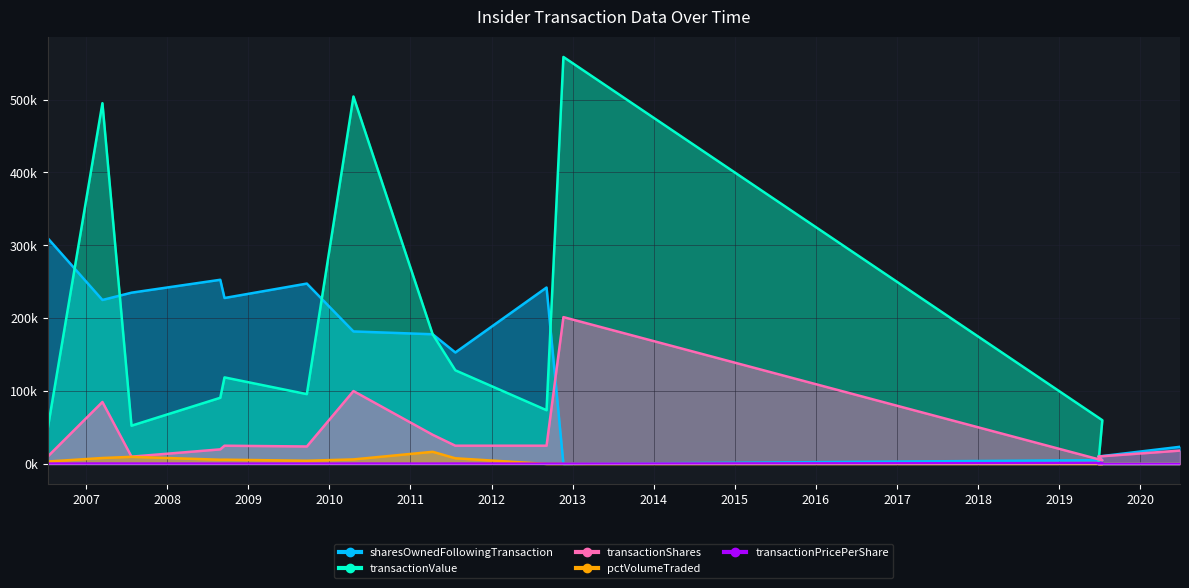

How many interior local peaks does the transactionPricePerShare series have?

5